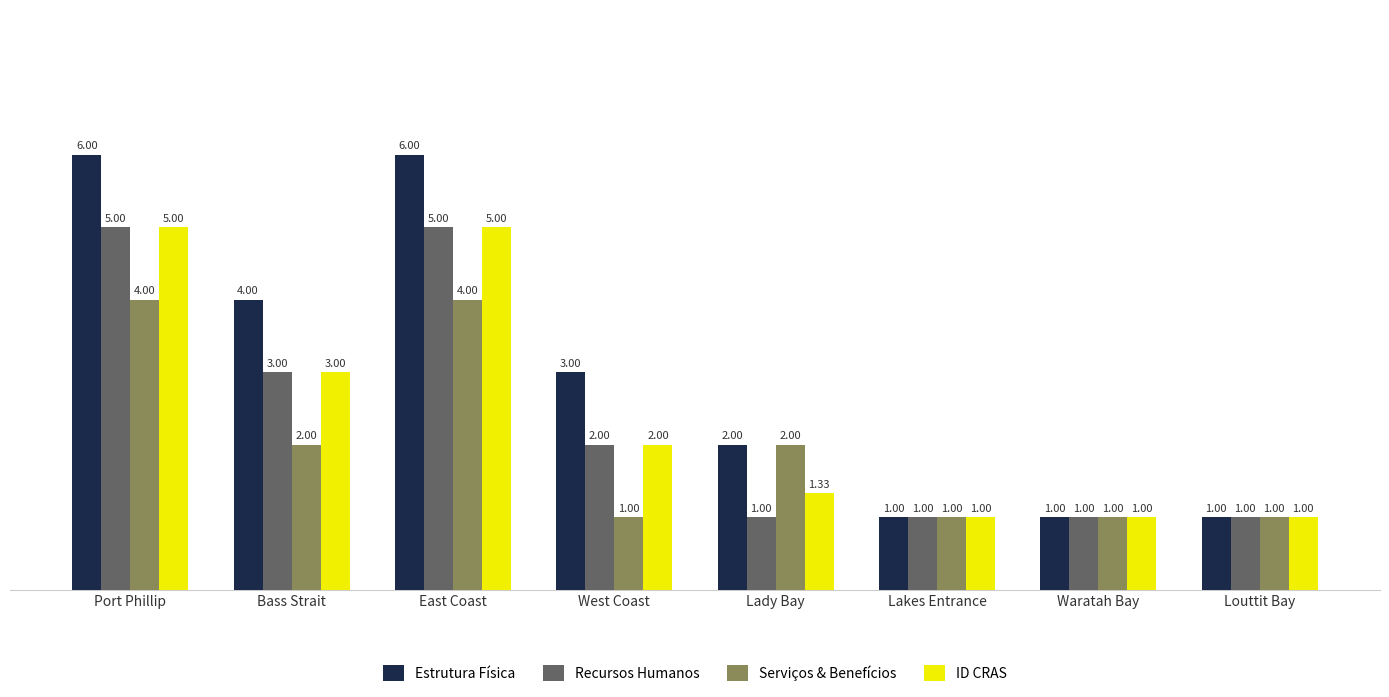

What is the total value across all series at Port Phillip?

20.0